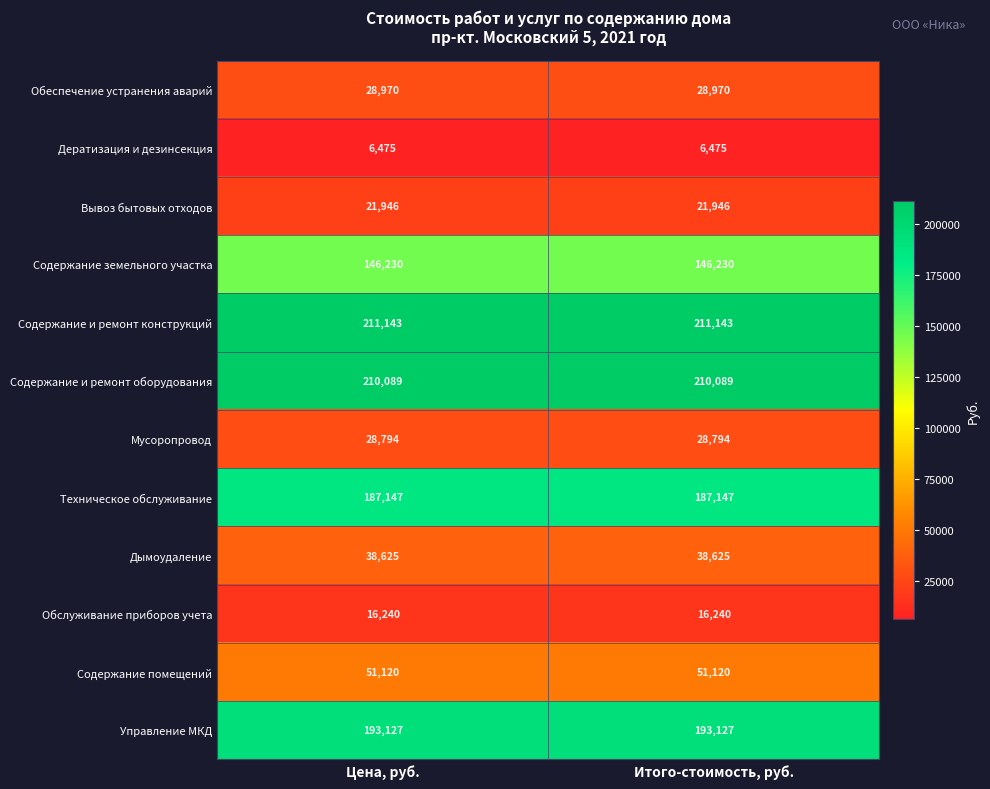

Read the Содержание земельного участка value at Цена, руб..

146230